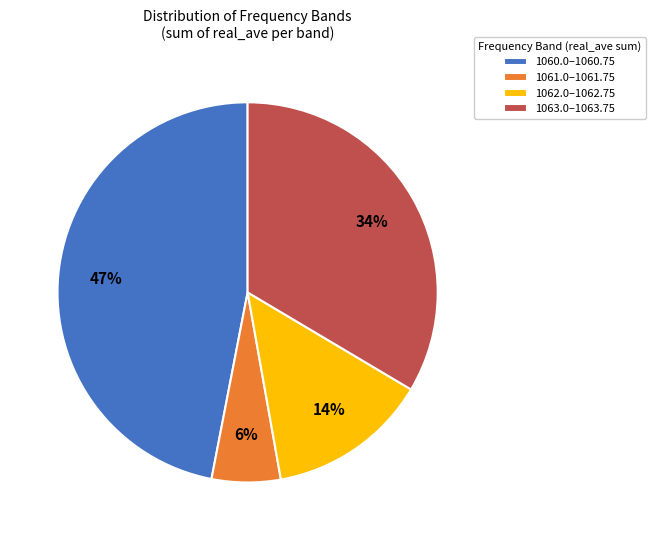

Is it true that 1063.0–1063.75 is 34% of the pie?

True